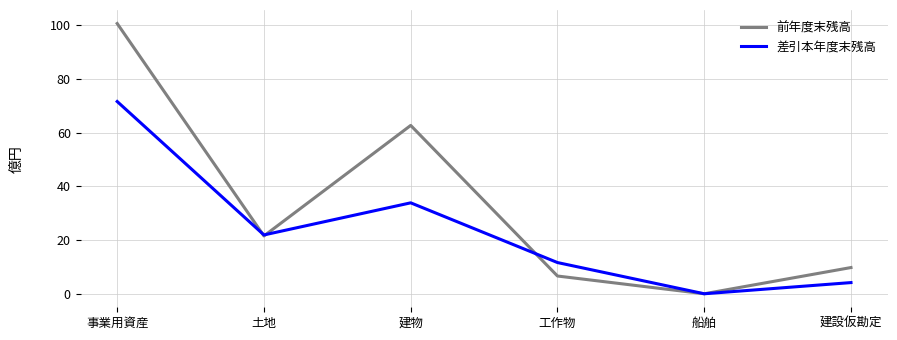

After their last crossing, which series has the higher values: 前年度末残高 or 差引本年度末残高?

前年度末残高